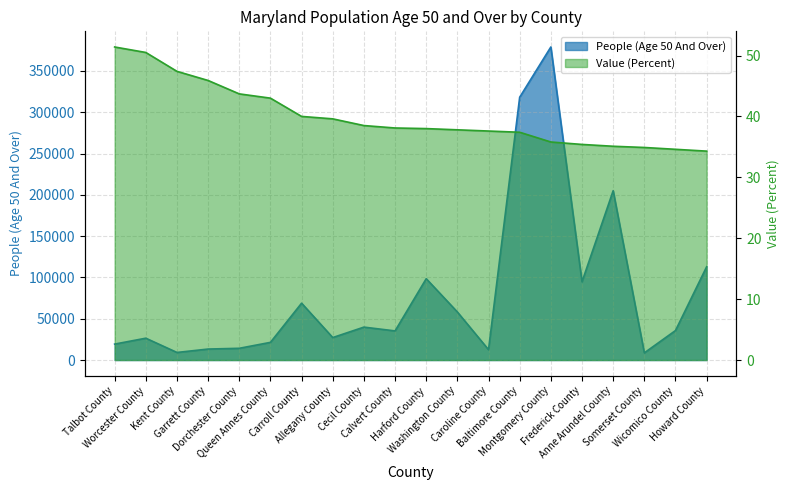

Which category has the lowest value across all series?

Howard County